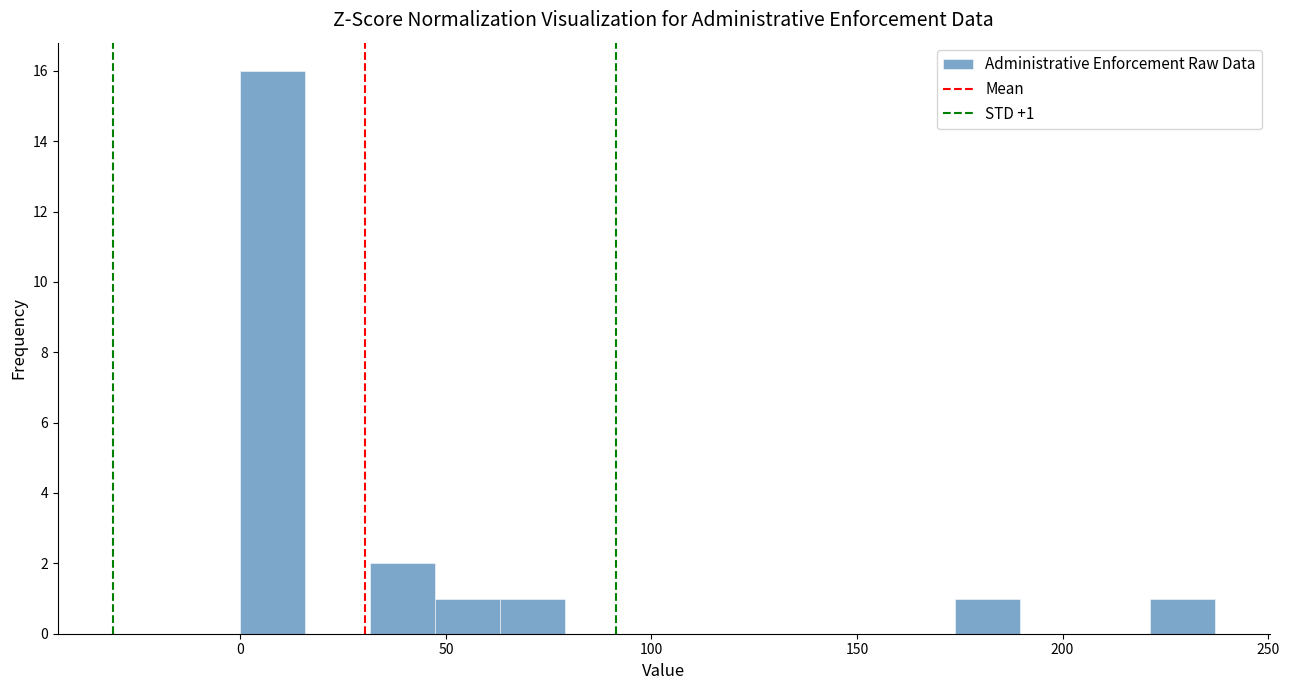

Read against the x-axis, roughly where is the centre of the tallest bar?

10